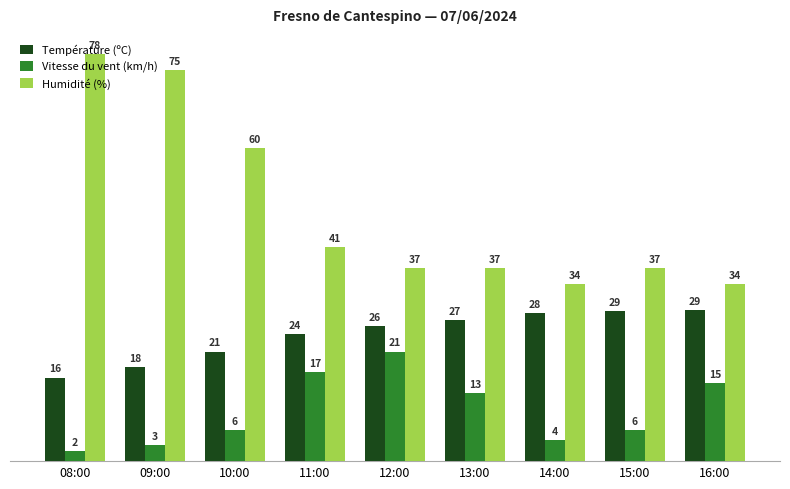

At 13:00, list the series in order from largest to smallest.

Humidité (%), Température (ºC), Vitesse du vent (km/h)